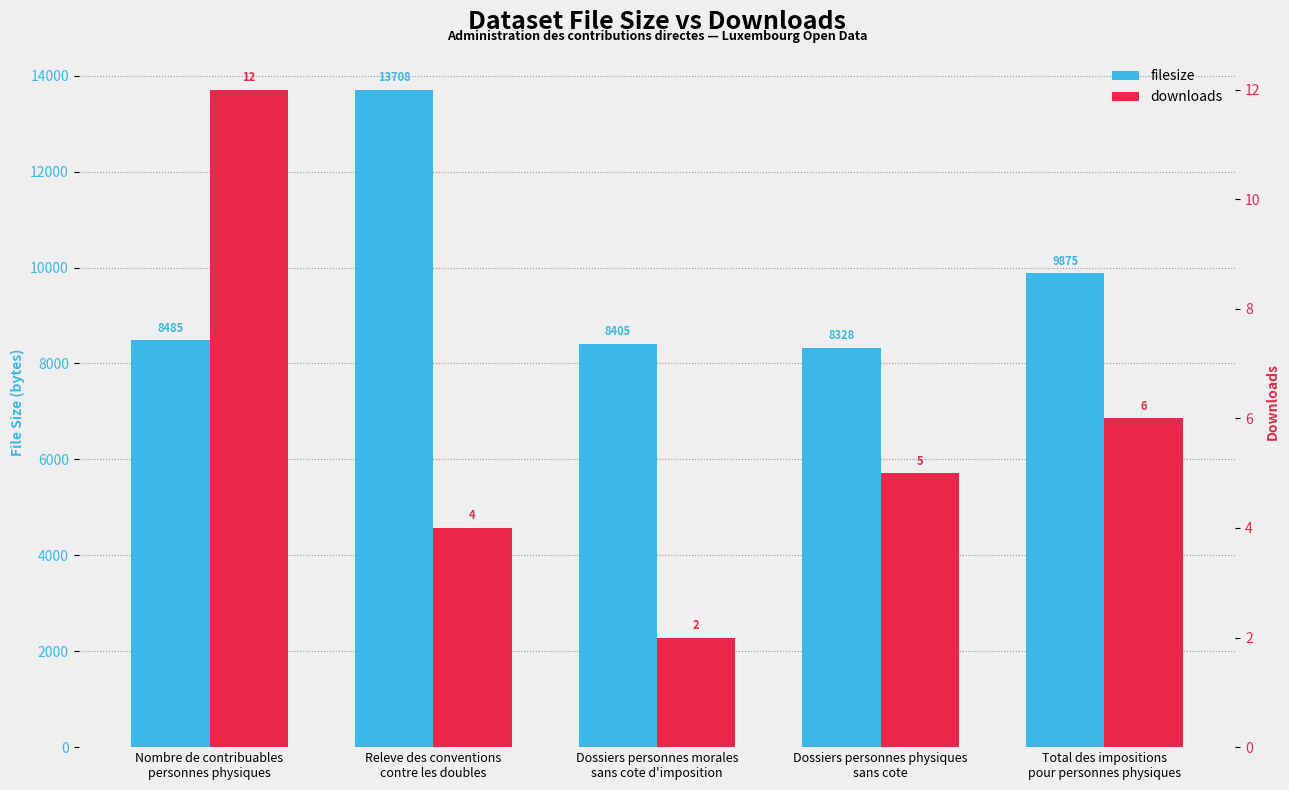

At how many categories does at least one series exceed 8141?

5